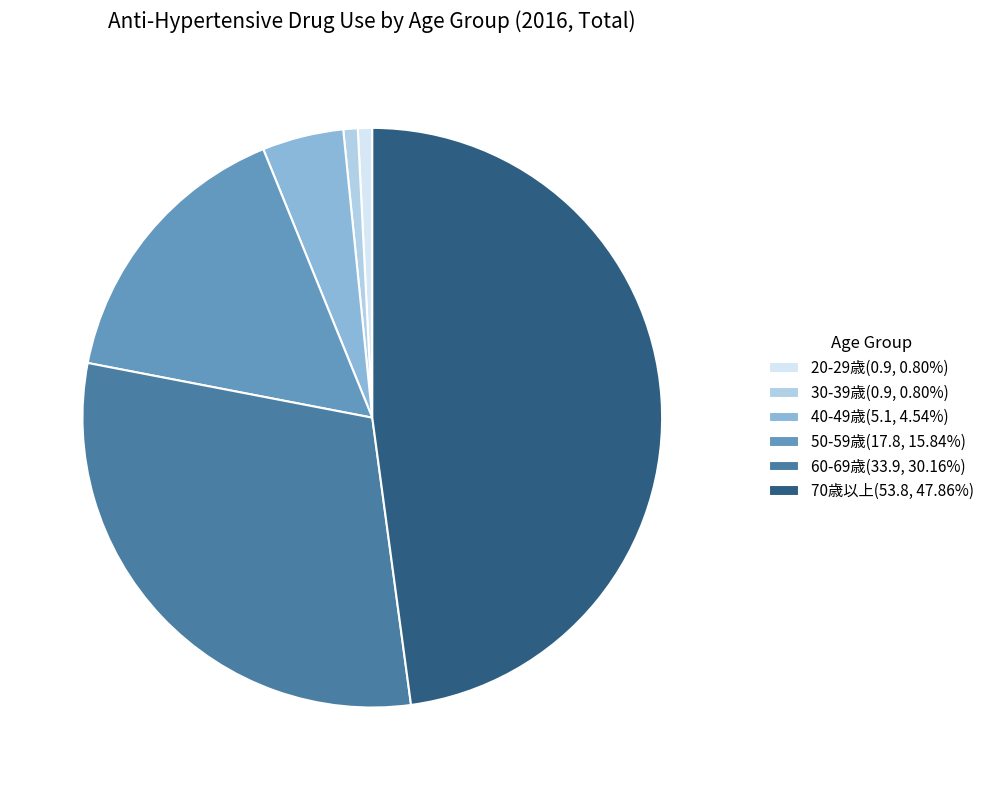

How many slices are in this pie chart?

6